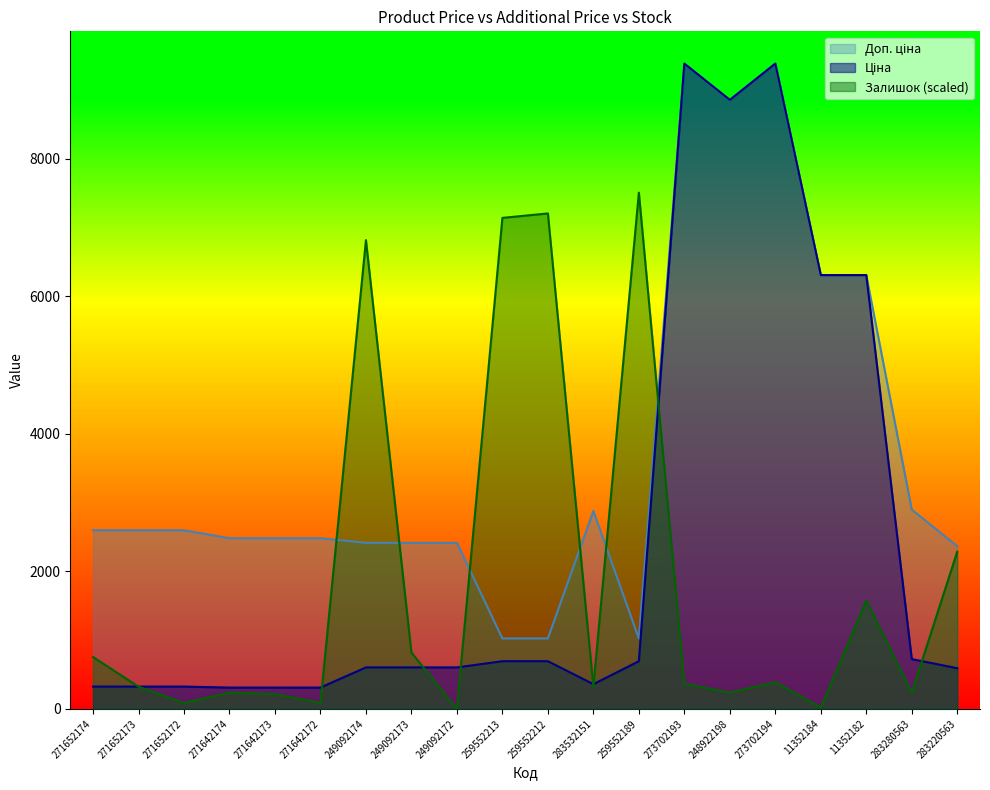

Reading left to right, list all the values displayed in this chart.

Ціна: 271652174=324.8	271652173=324.8	271652172=324.8	271642174=310.3	271642173=310.3	271642172=310.3	249092174=603.7	249092173=603.7	249092172=603.7	259552213=693.7	259552212=693.7	283532151=359.9	259552189=693.7	273702193=9384.0	248922198=8856.7	273702194=9384.0	11352184=6308.8	11352182=6308.8	283280563=724.5	283220563=591.6
Доп. ціна: 271652174=2598.3	271652173=2598.3	271652172=2598.3	271642174=2482.4	271642173=2482.4	271642172=2482.4	249092174=2414.8	249092173=2414.8	249092172=2414.8	259552213=1024.6	259552212=1024.6	283532151=2878.8	259552189=1024.6	273702193=9384.0	248922198=8856.7	273702194=9384.0	11352184=6308.8	11352182=6308.8	283280563=2897.8	283220563=2366.5
Залишок: 271652174=755.0	271652173=323.6	271652172=86.3	271642174=237.3	271642173=215.7	271642172=86.3	249092174=6816.8	249092173=819.7	249092172=0.0	259552213=7140.4	259552212=7205.1	283532151=323.6	259552189=7507.2	273702193=366.7	248922198=237.3	273702194=388.3	11352184=21.6	11352182=1574.8	283280563=237.3	283220563=2286.7